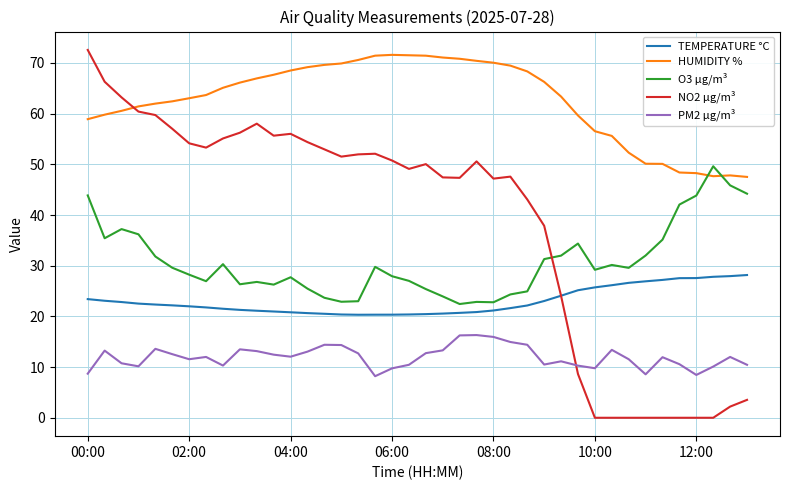

What is the lowest value of the PM2 µg/m³ series?

8.2